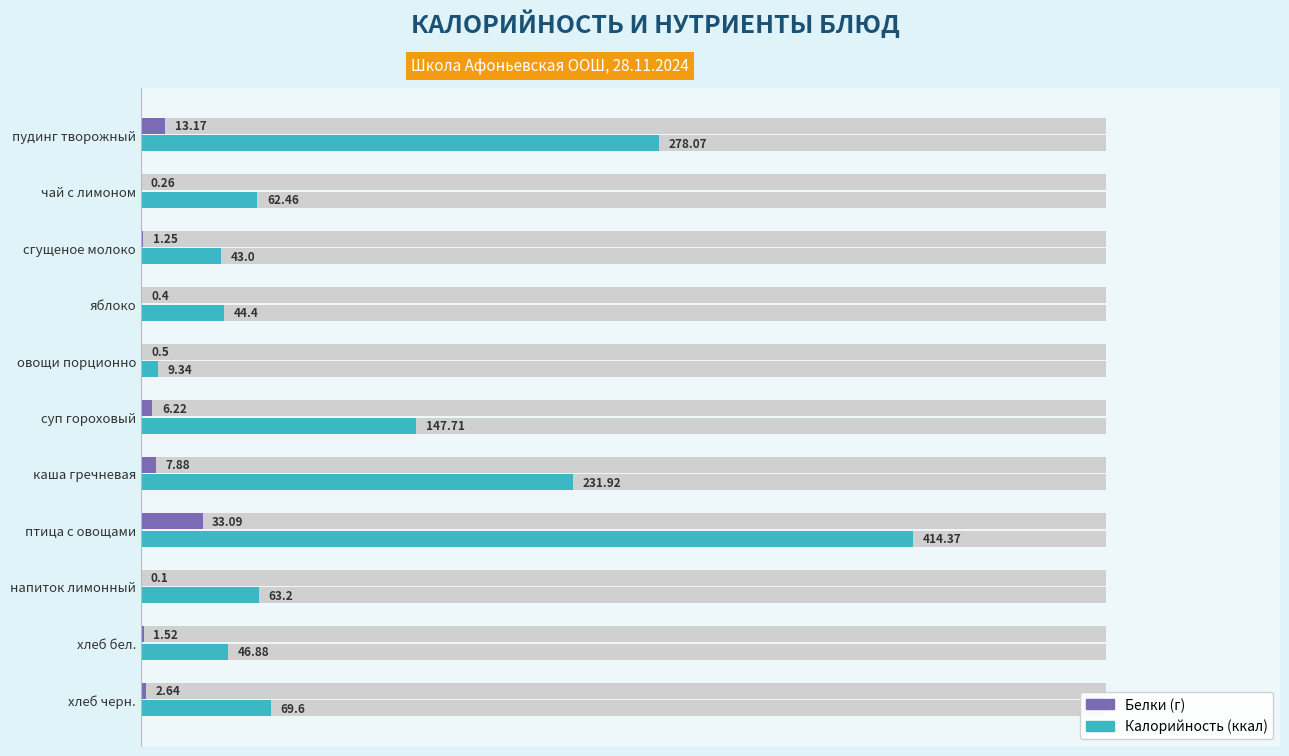

Which series changed the most between пудинг творожный and овощи порционно?

Калорийность